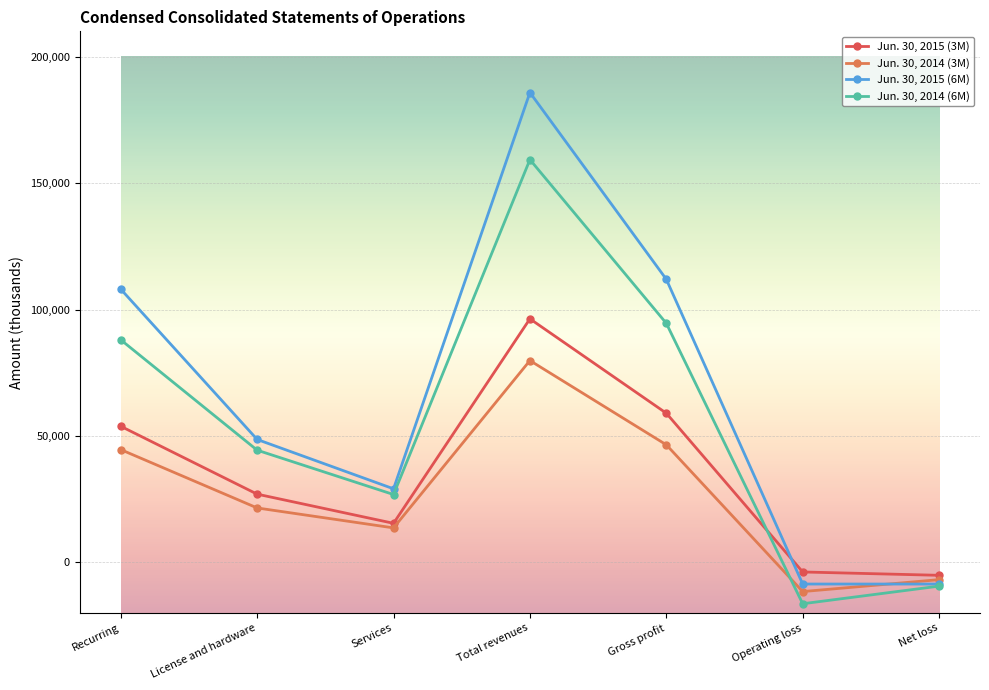

How many values in the Jun. 30, 2015 (6M) series are below 48631?

3